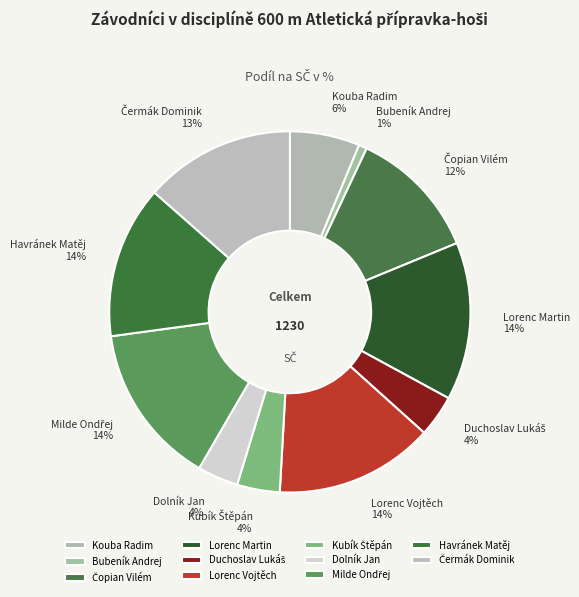

The Lorenc Martin slice represents 1% of the pie. True or false?

False